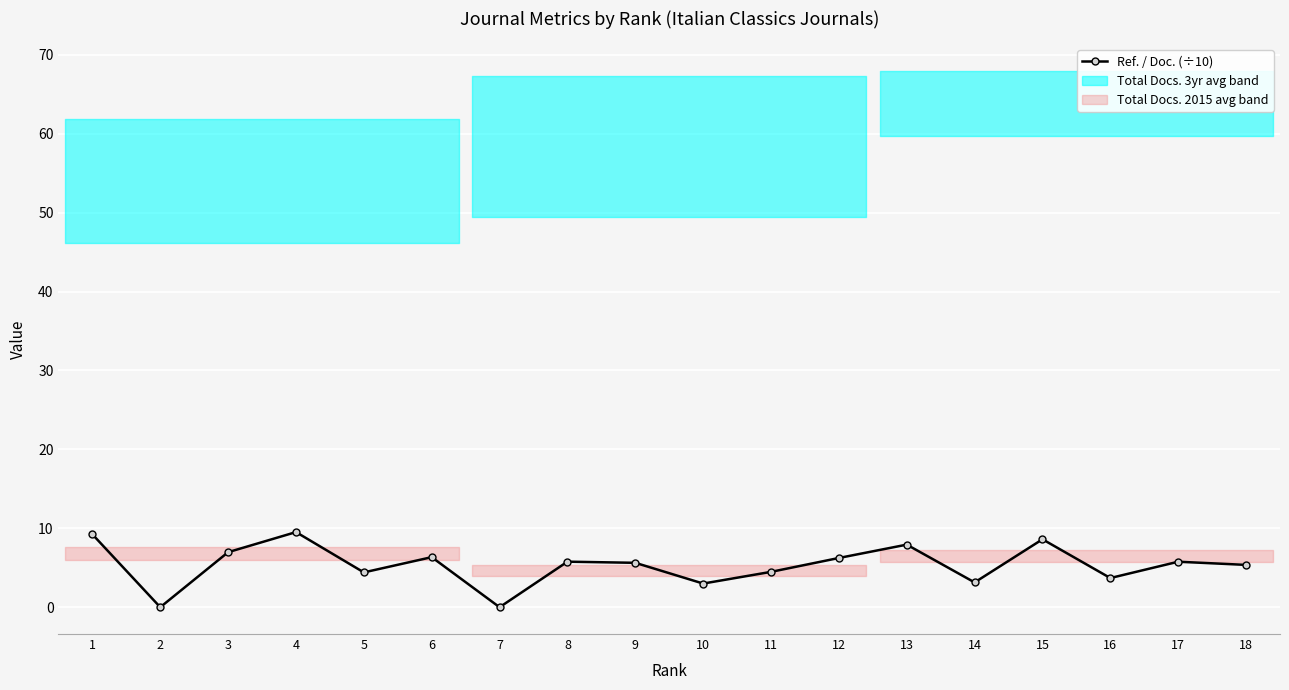

What is the sum of all values?

96.1